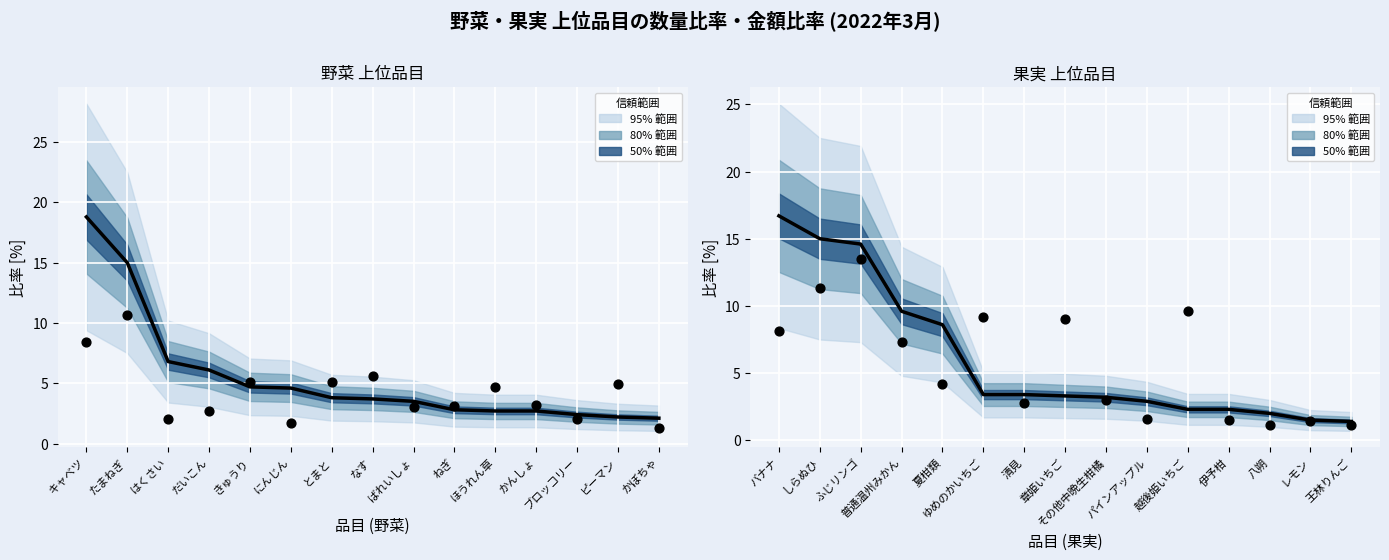

Is the value of 金額合計比率[%] at パインアップル greater than the value of 数量合計比率[%] at 王林りんご?

Yes